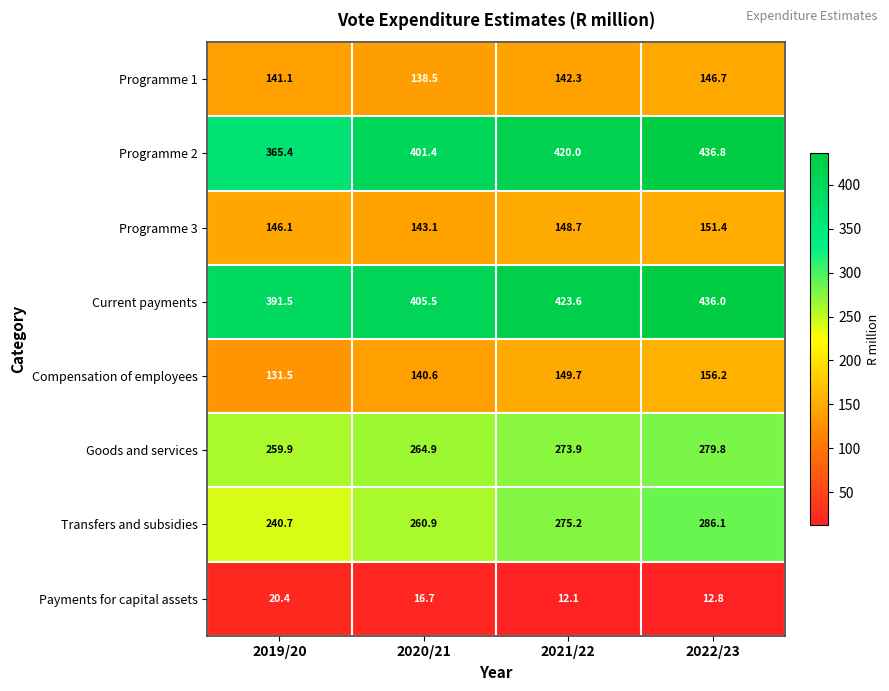

Which series has the largest total across all categories?

Current payments